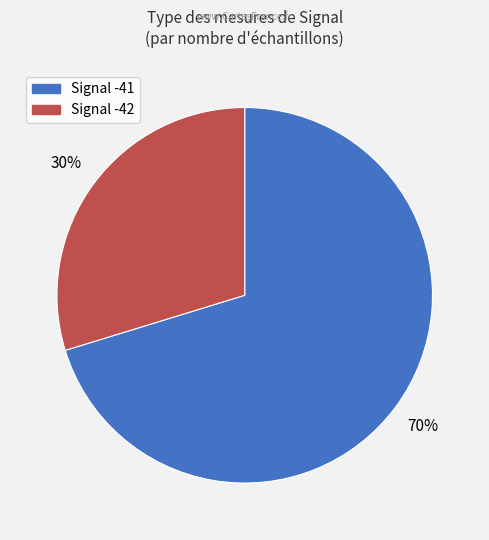

Which slice is the smallest?

Signal -42